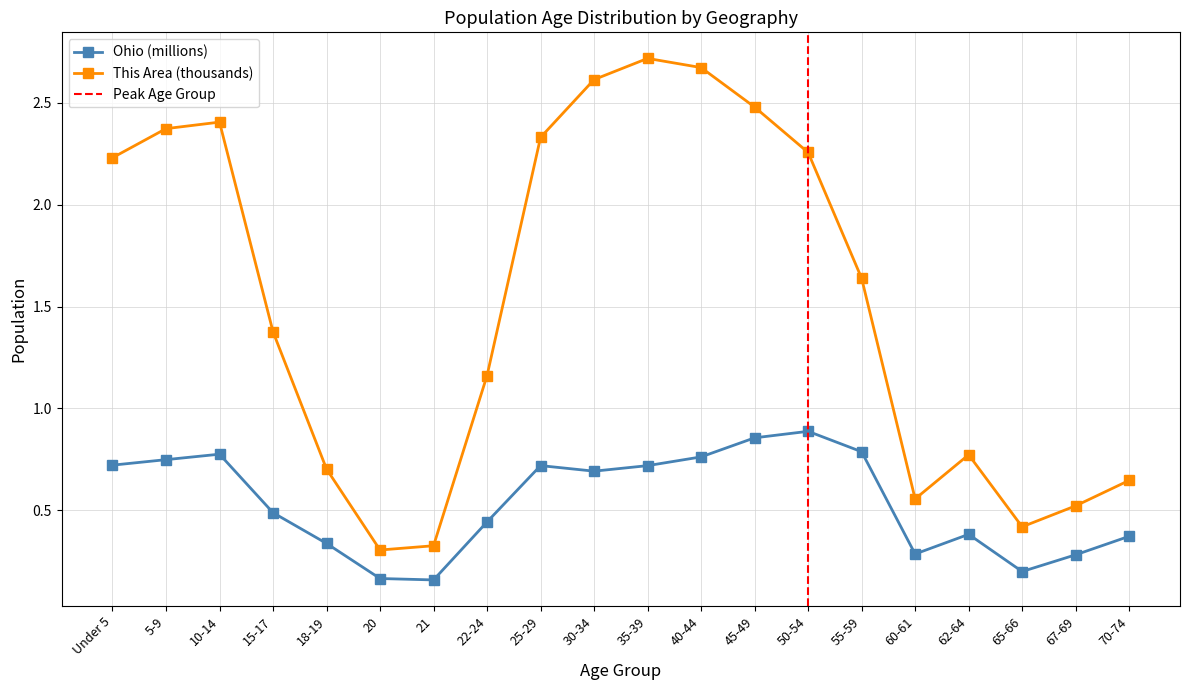

Which series has the largest total across all categories?

This Area